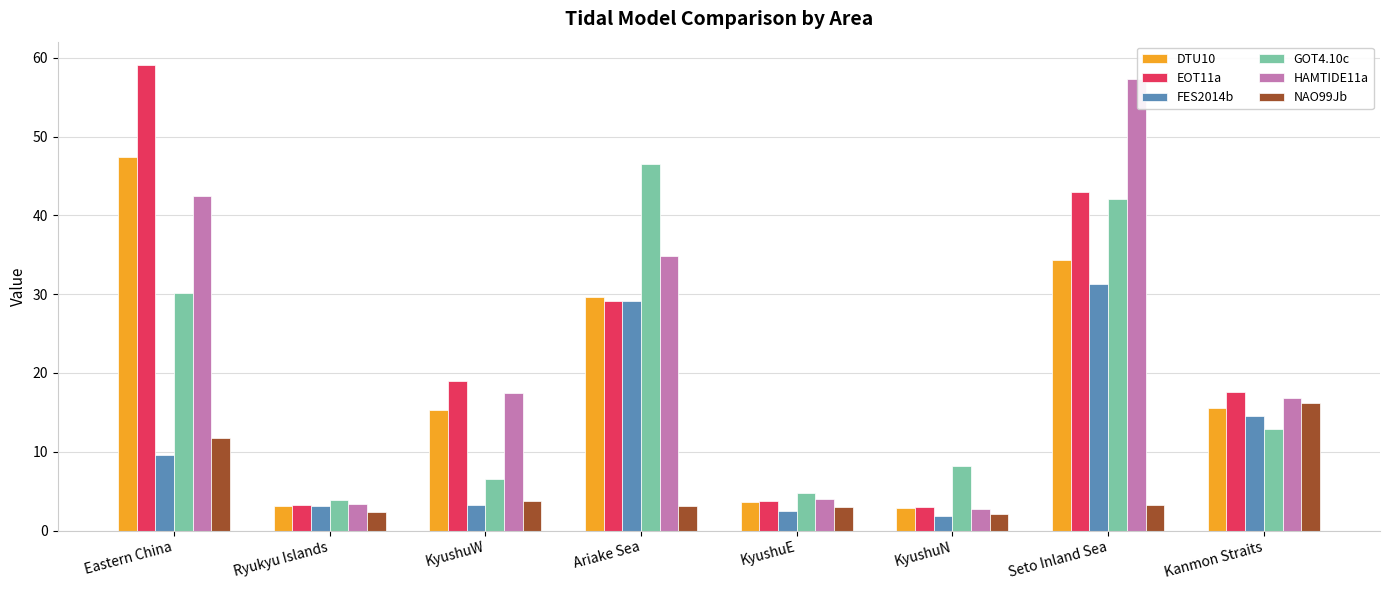

What is the difference between the maximum and second lowest values in the GOT4.10c series?

41.7